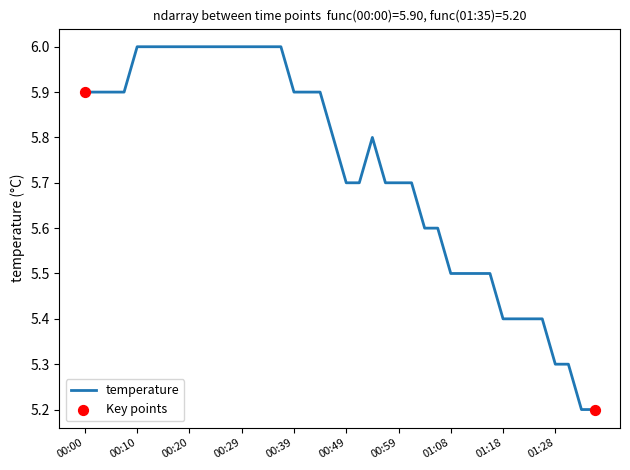

What is the maximum value shown in the chart?

6.0